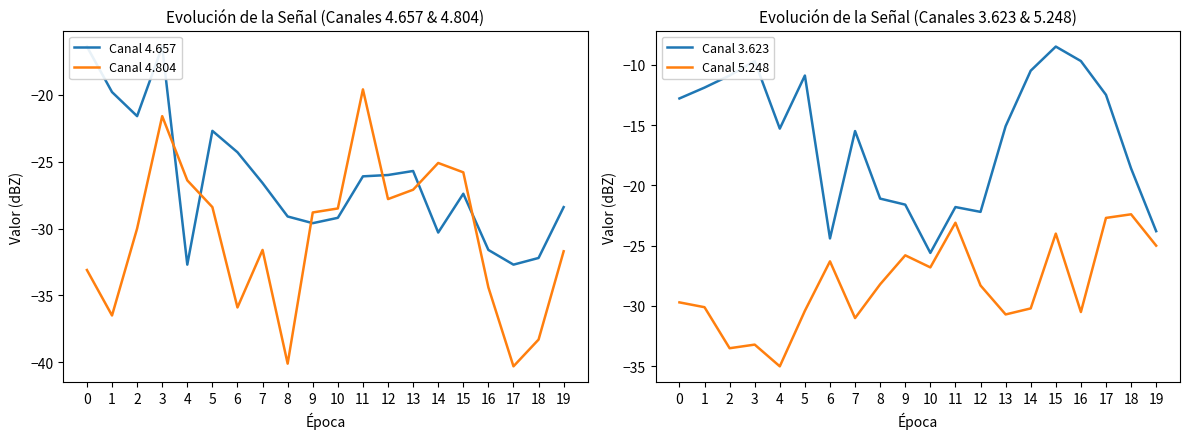

What are all the series names shown in the legend?

Canal 4.657, Canal 4.804, Canal 3.623, Canal 5.248